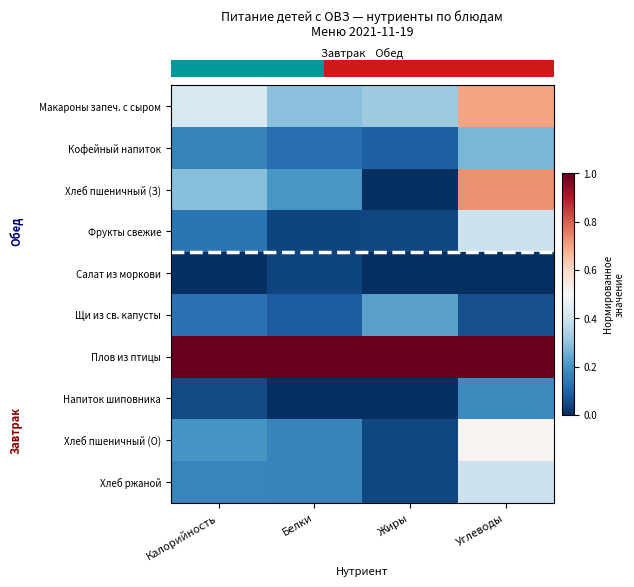

Between Жиры and Калорийность, which is larger?

Калорийность